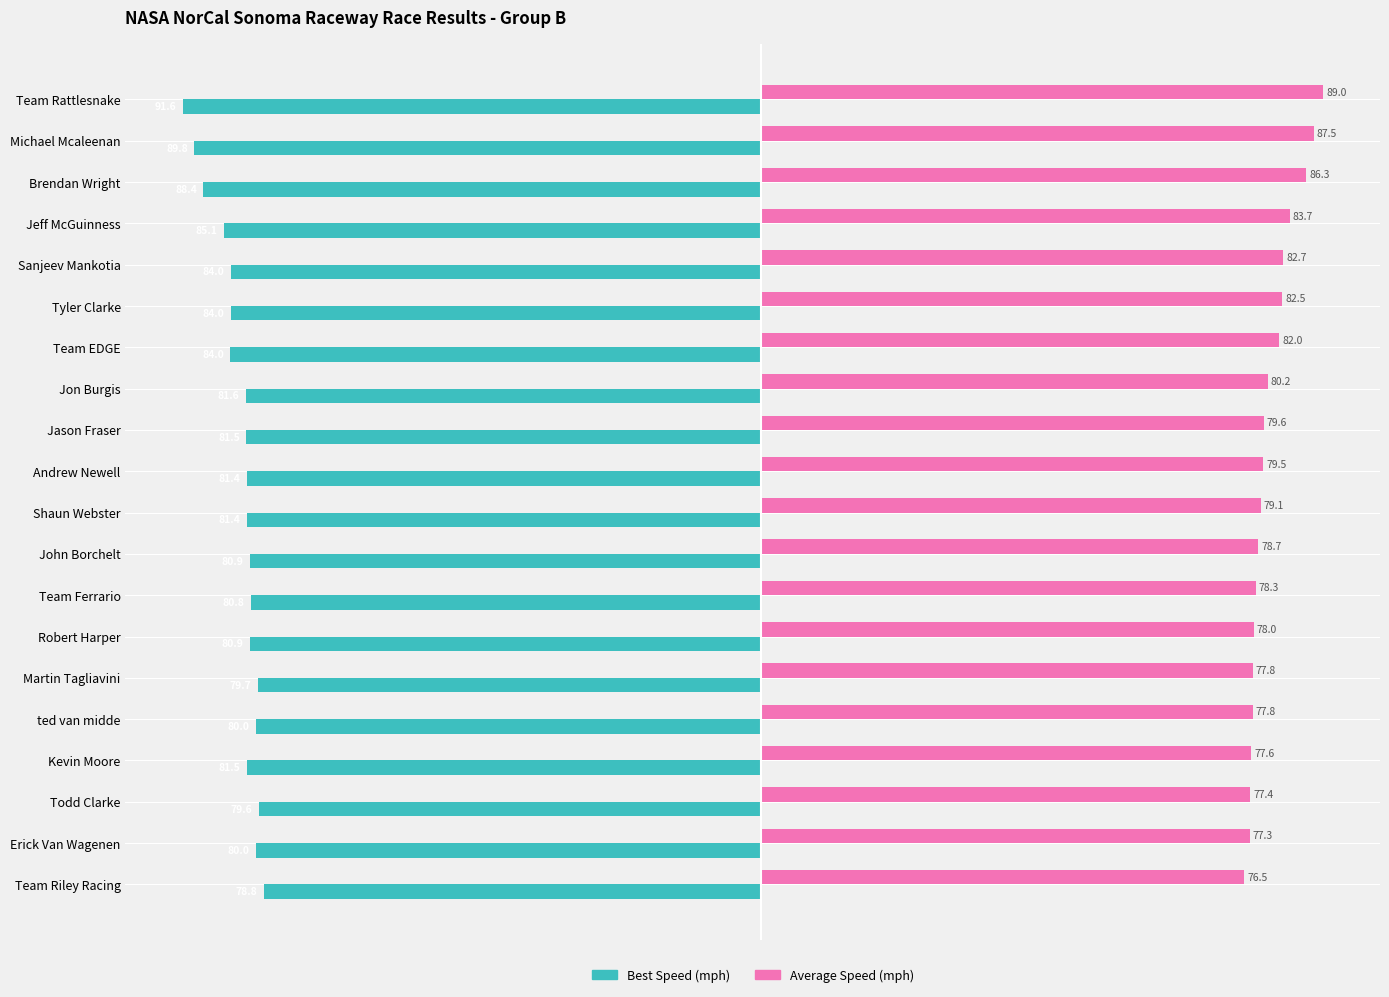

Count the number of categories in the chart.

20